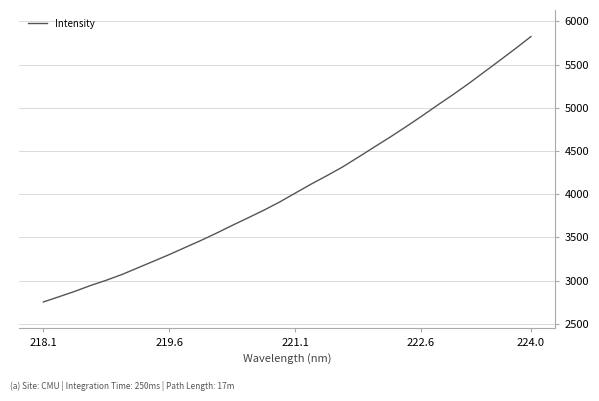

What is the minimum value shown in the chart?

2752.9